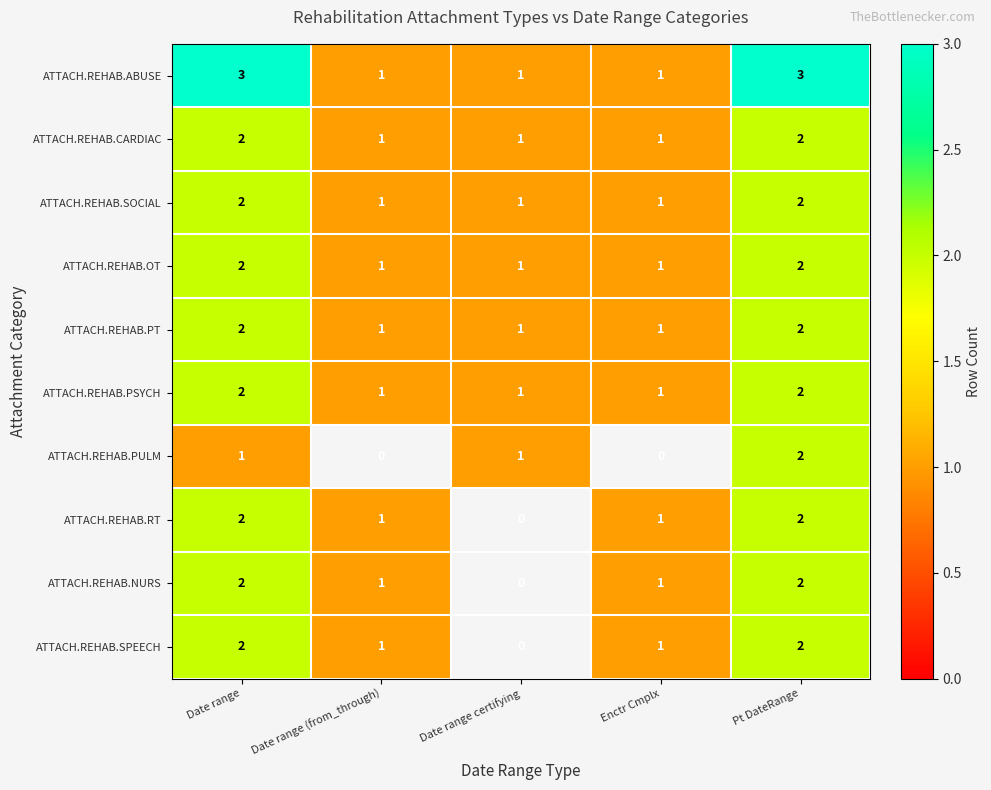

Which series changed the most between Date range and Pt DateRange?

ATTACH.REHAB.PULM